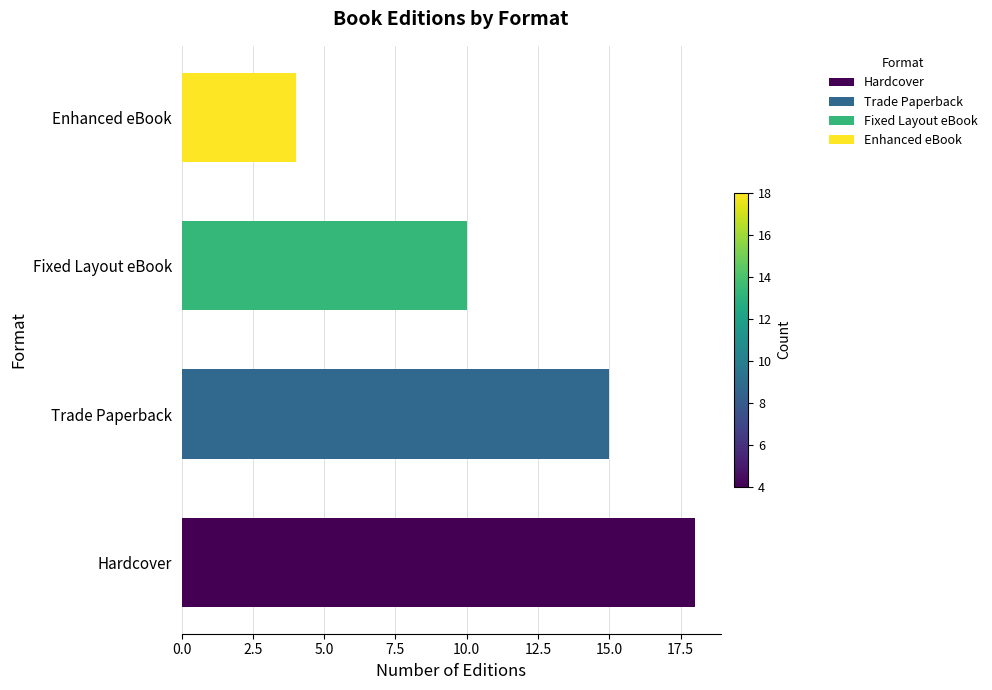

At which label is the value closest to 11?

Fixed Layout eBook